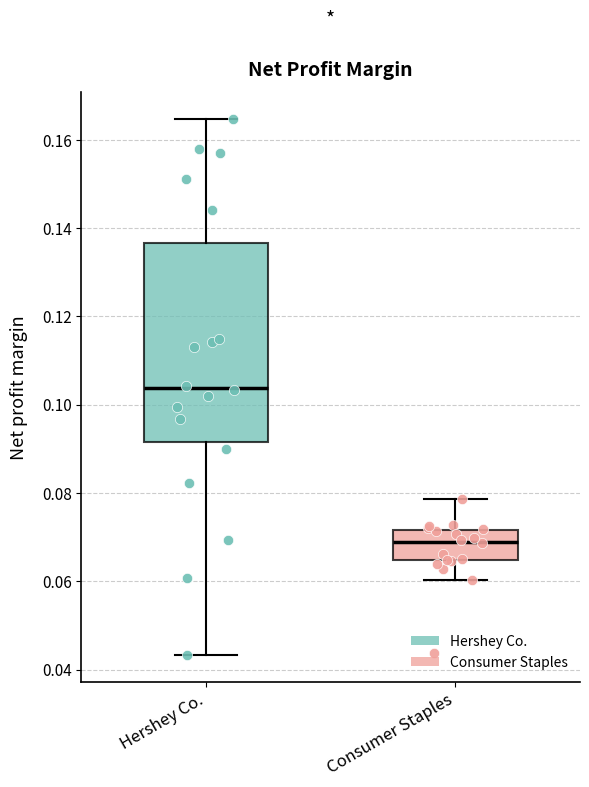

Where does the median line of the box for Consumer Staples sit on the y-axis? The values are not printed on the chart, so give them approximately, as read against the axis.

0.070